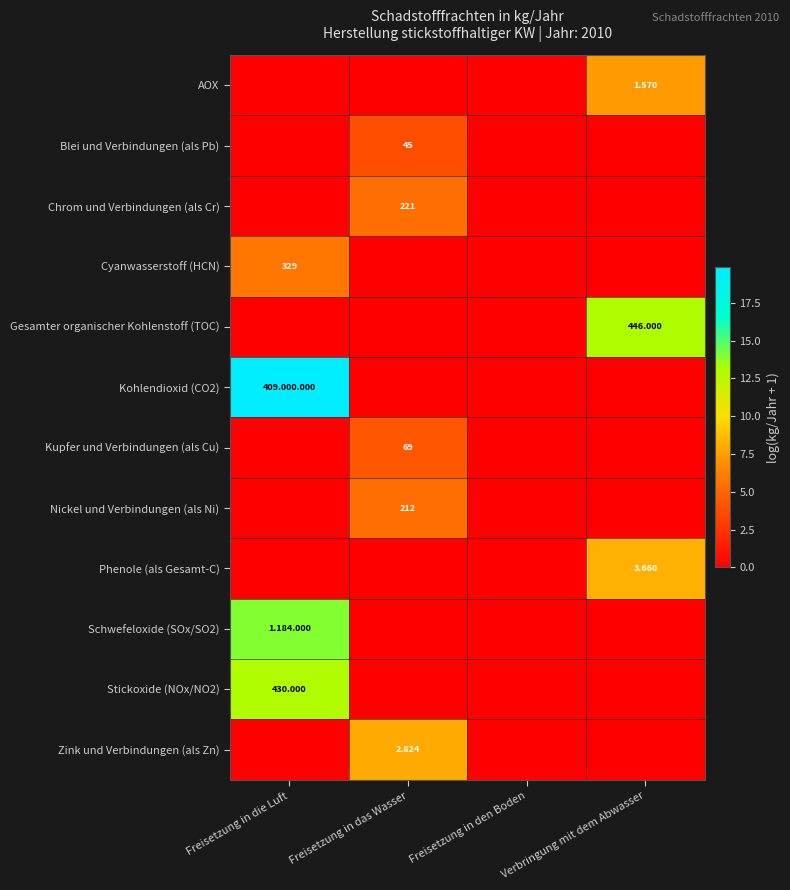

True or false: Kohlendioxid (CO2) has a value of 19.8 at Freisetzung in die Luft.

True